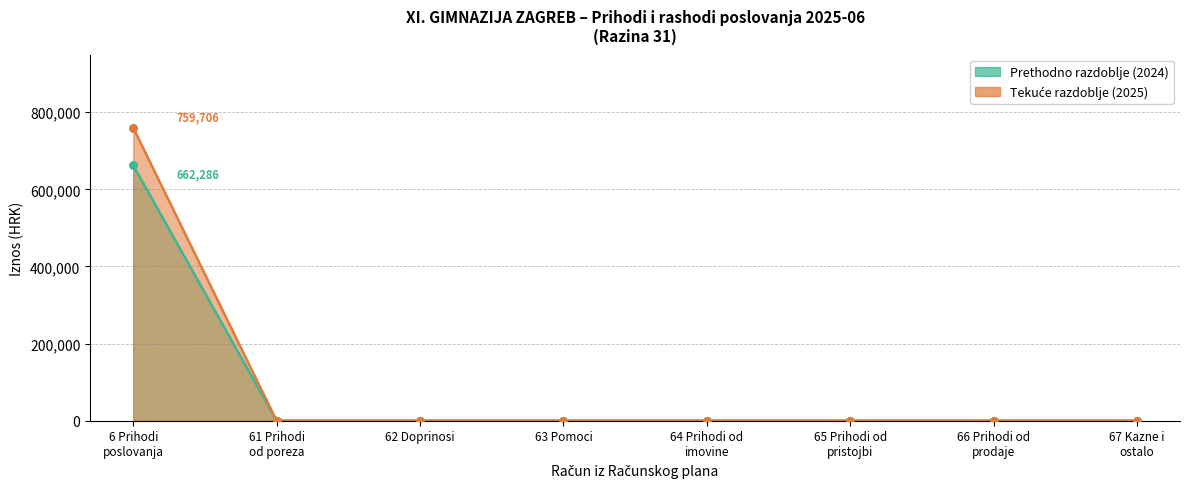

At which category is the sum across all series the highest?

6